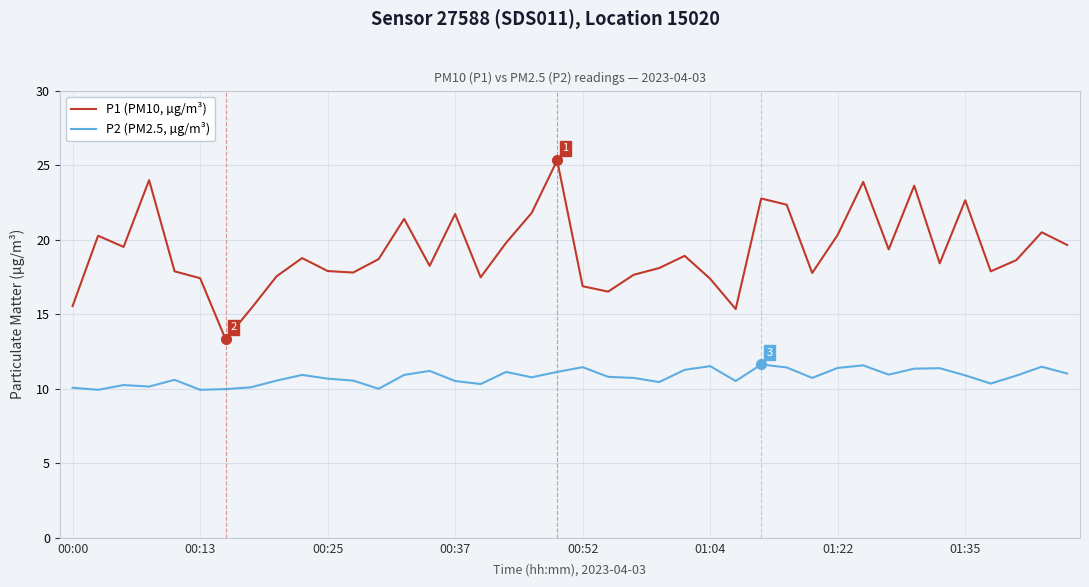

True or false: P2 (PM2.5, µg/m³) and P1 (PM10, µg/m³) intersect in this chart.

False